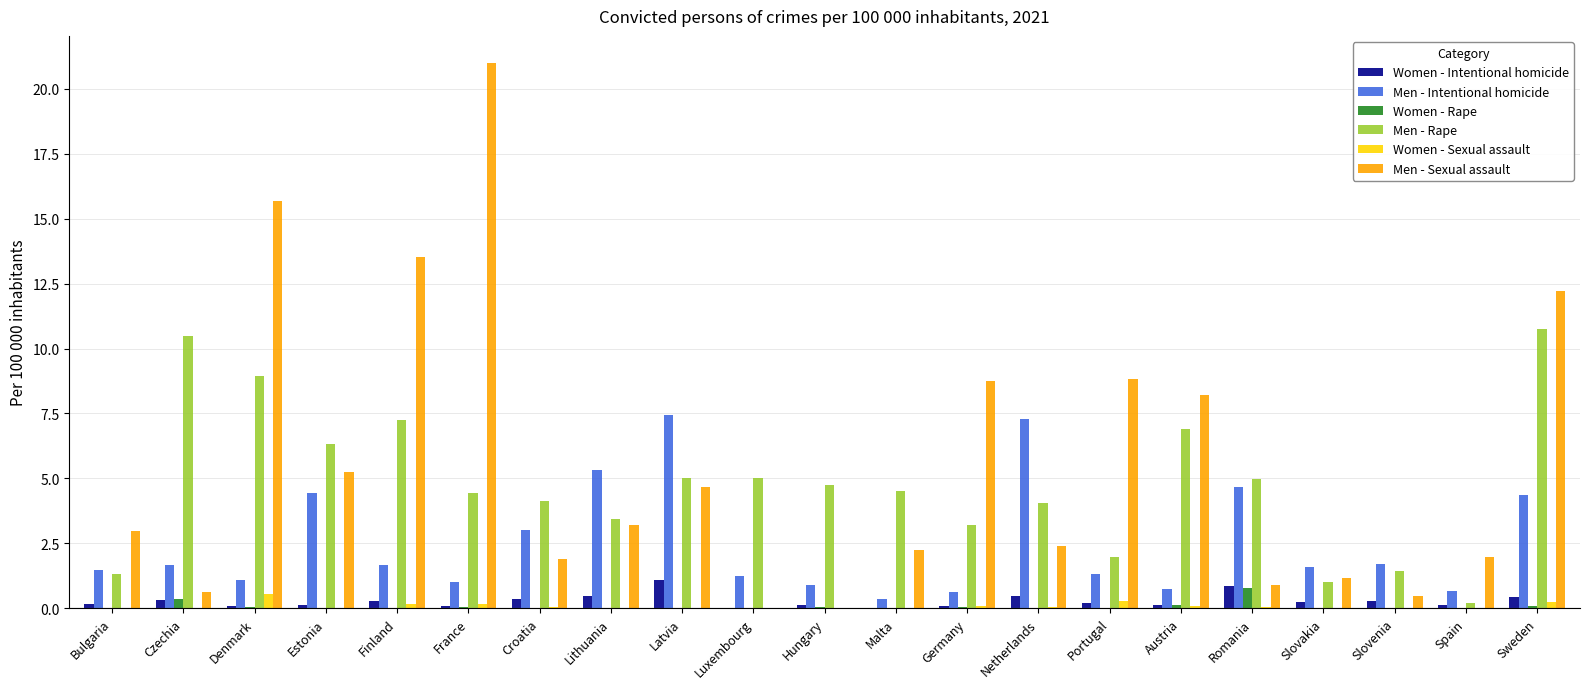

The value of Men - Sexual assault at Luxembourg is -9.0. True or false?

False